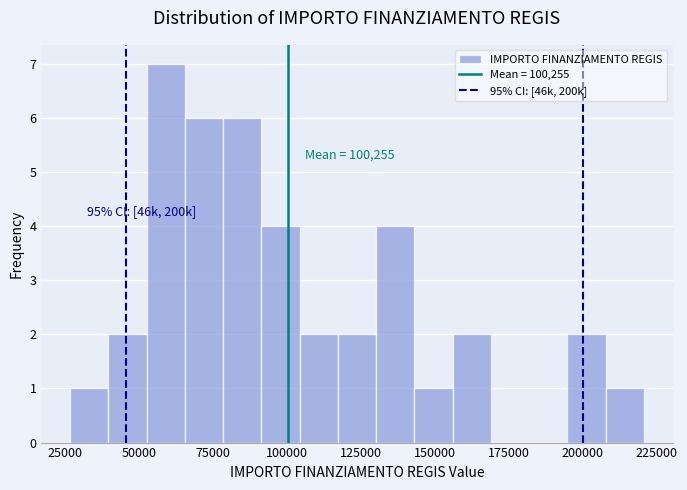

Around what value on the x-axis is the tallest bar? Give the approximate position of its centre, as read against the axis.

60000